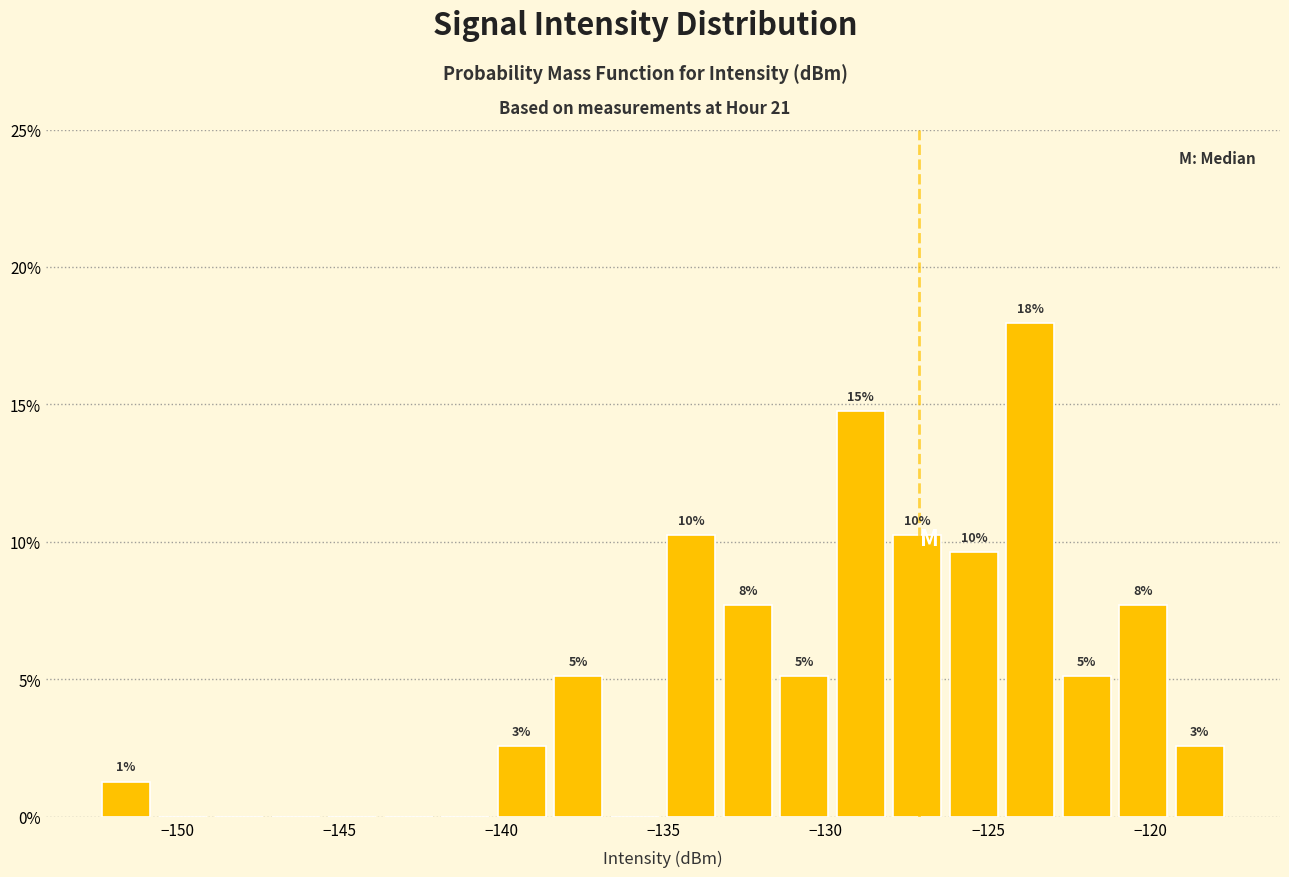

Read against the x-axis, roughly where is the centre of the tallest bar?

-123.5